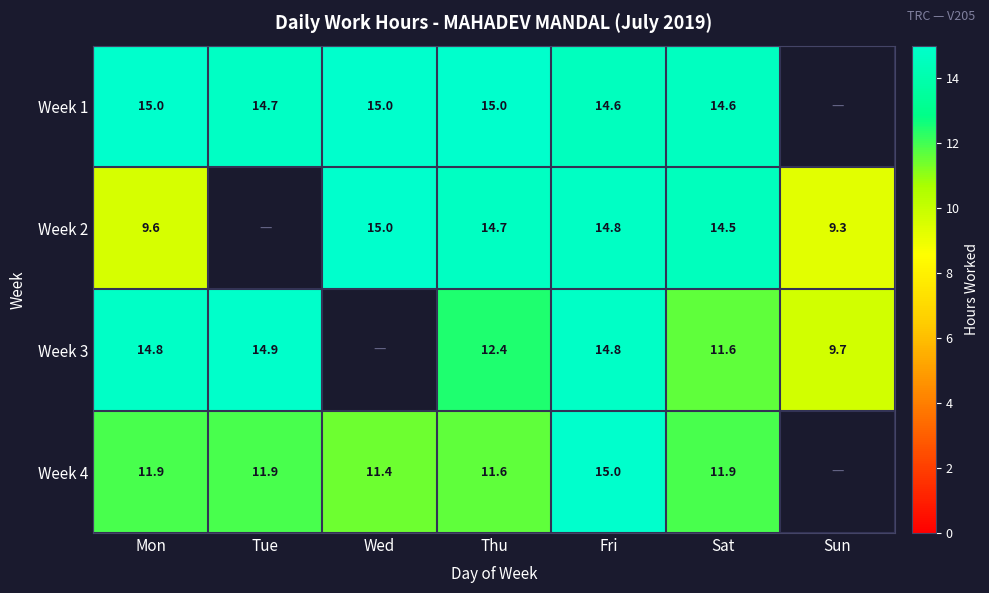

Is the value of Week 4 at Thu greater than the value of Week 2 at Wed?

No